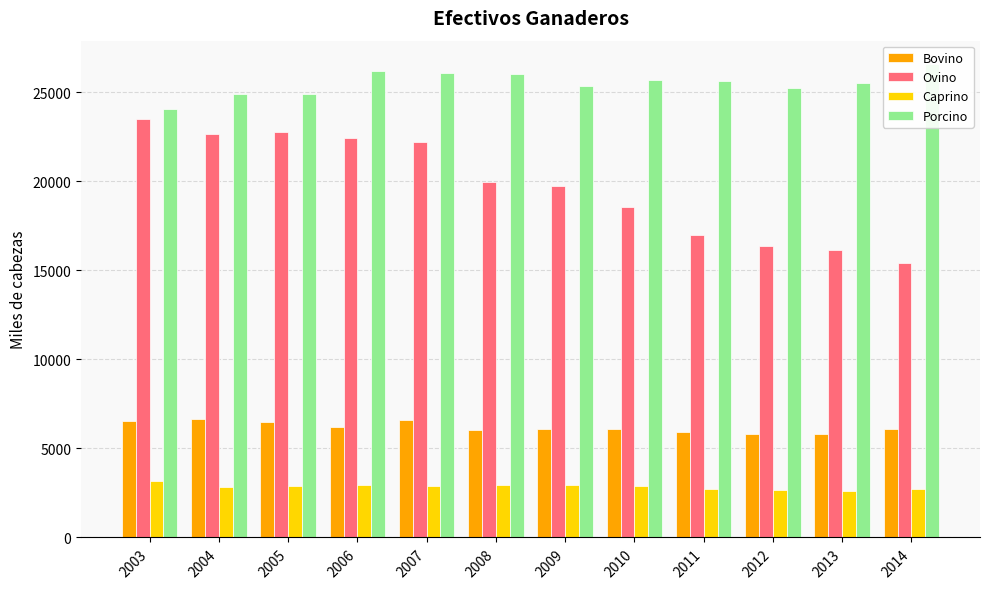

The Caprino series shows 2933.8 at 2009. True or false?

True